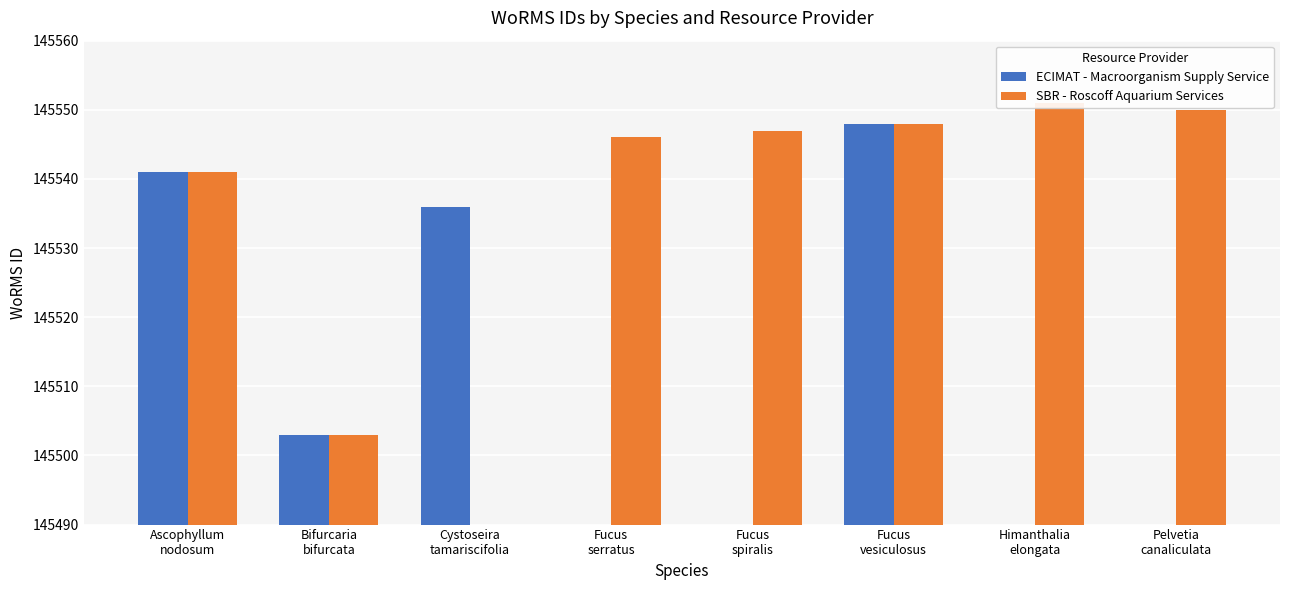

Where is ECIMAT - Macroorganism Supply Service nearest to the value 72774?

Bifurcaria
bifurcata